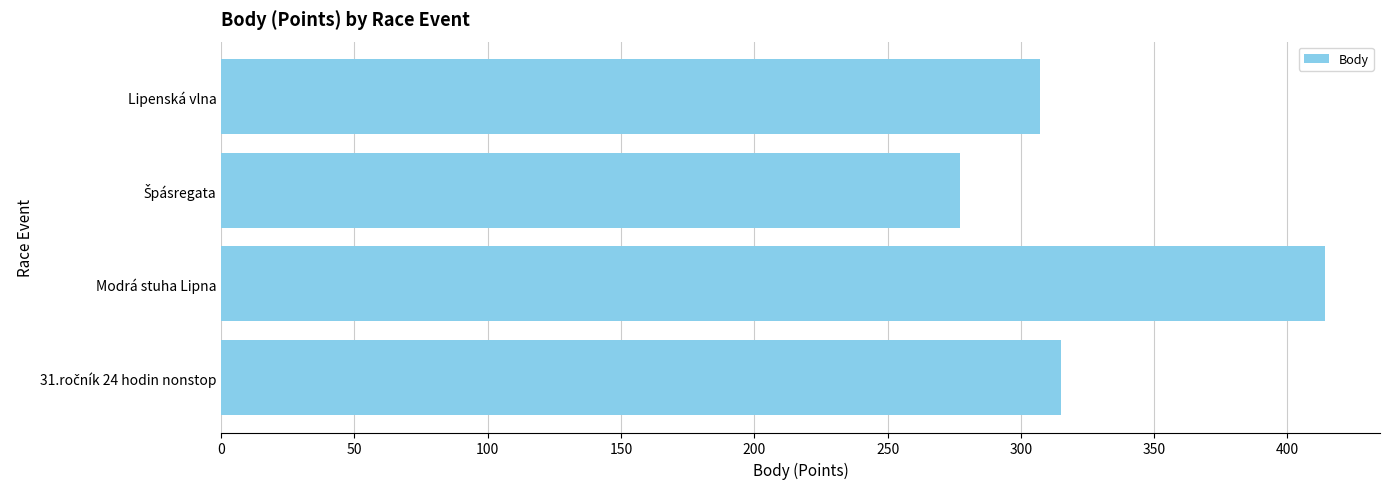

How many data points are less than 315?

2